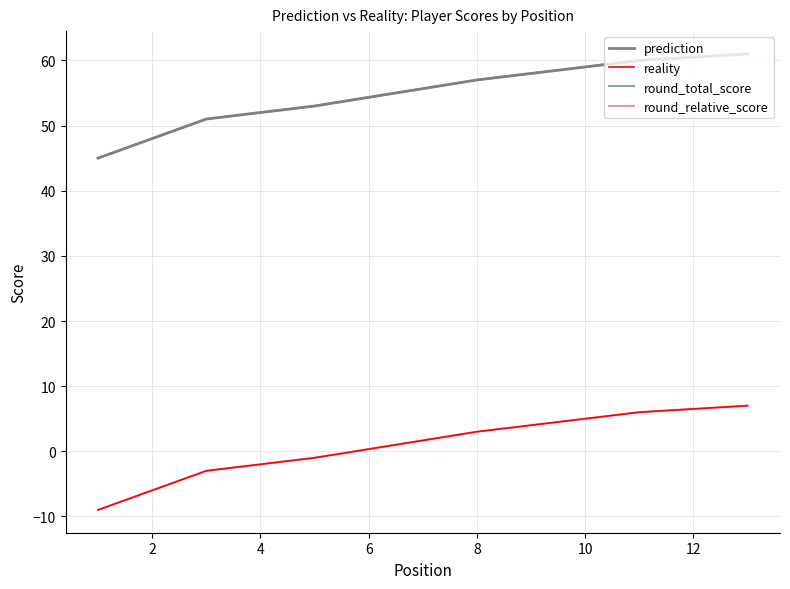

Which series has the largest range (max minus min)?

prediction